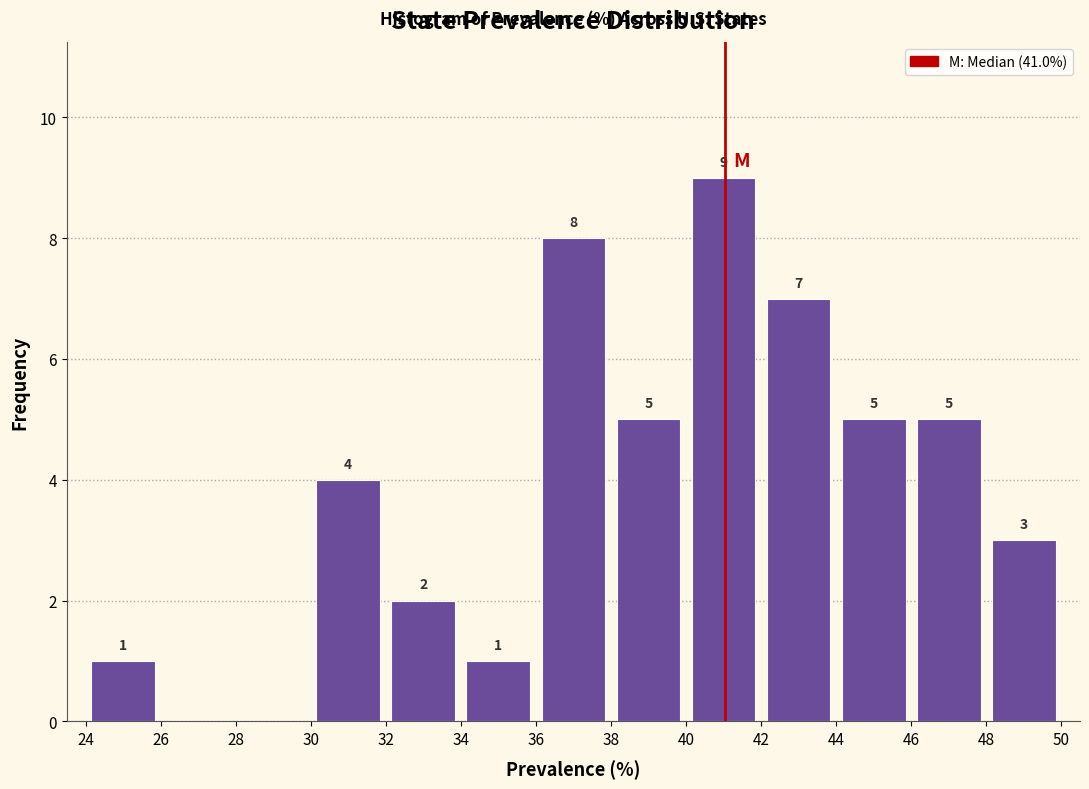

Over which range of the x-axis is the bar tallest?

40 to 42